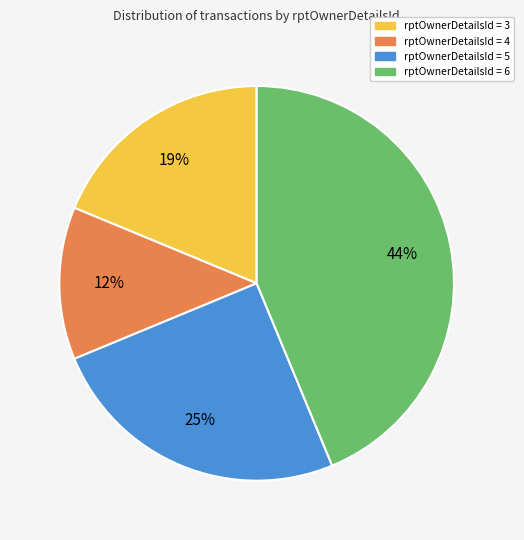

To the nearest percent, what is the average slice percentage?

25%